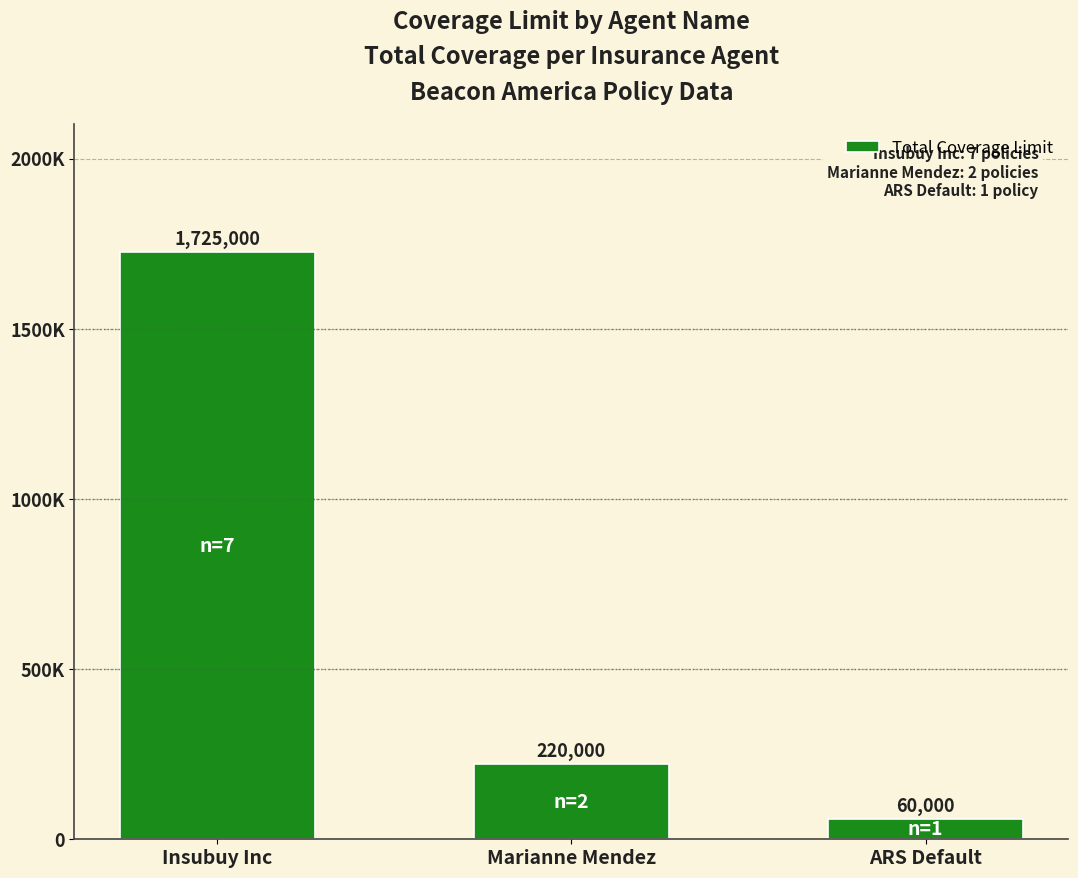

How many values exceed 220000?

1